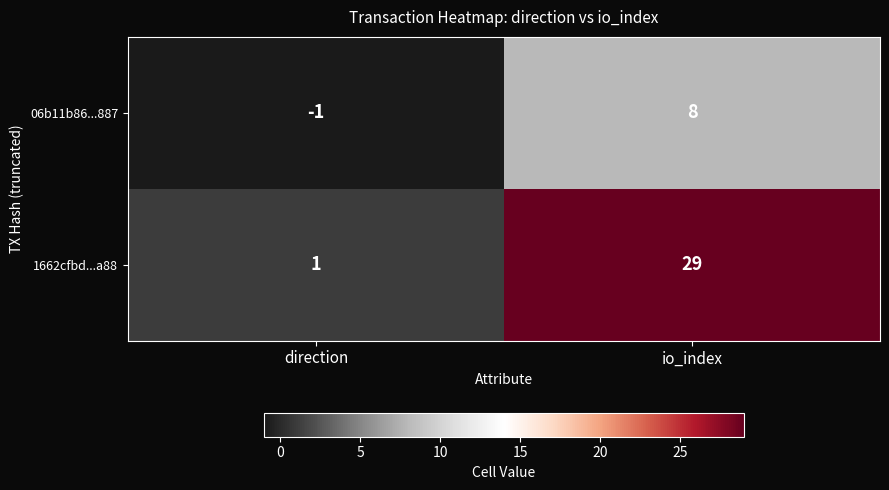

Which label corresponds to the smallest value in the chart?

direction